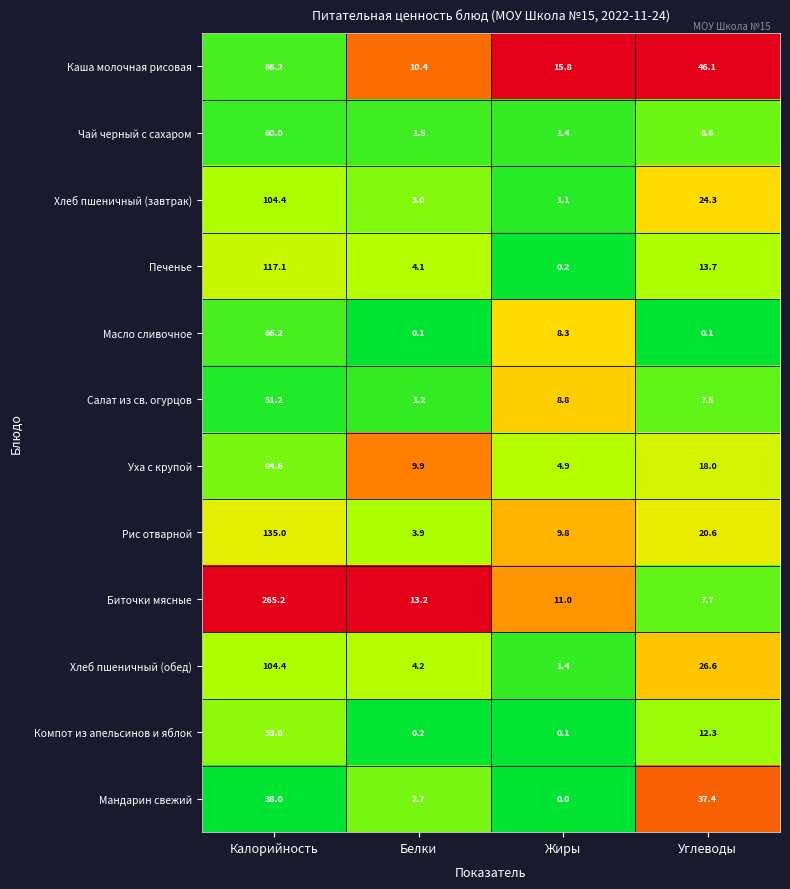

Rank the series at Белки from lowest to highest value.

Масло сливочное, Компот из апельсинов и яблок, Салат из св. огурцов, Чай черный с сахаром, Мандарин свежий, Хлеб пшеничный (завтрак), Рис отварной, Печенье, Хлеб пшеничный (обед), Уха с крупой, Каша молочная рисовая, Биточки мясные